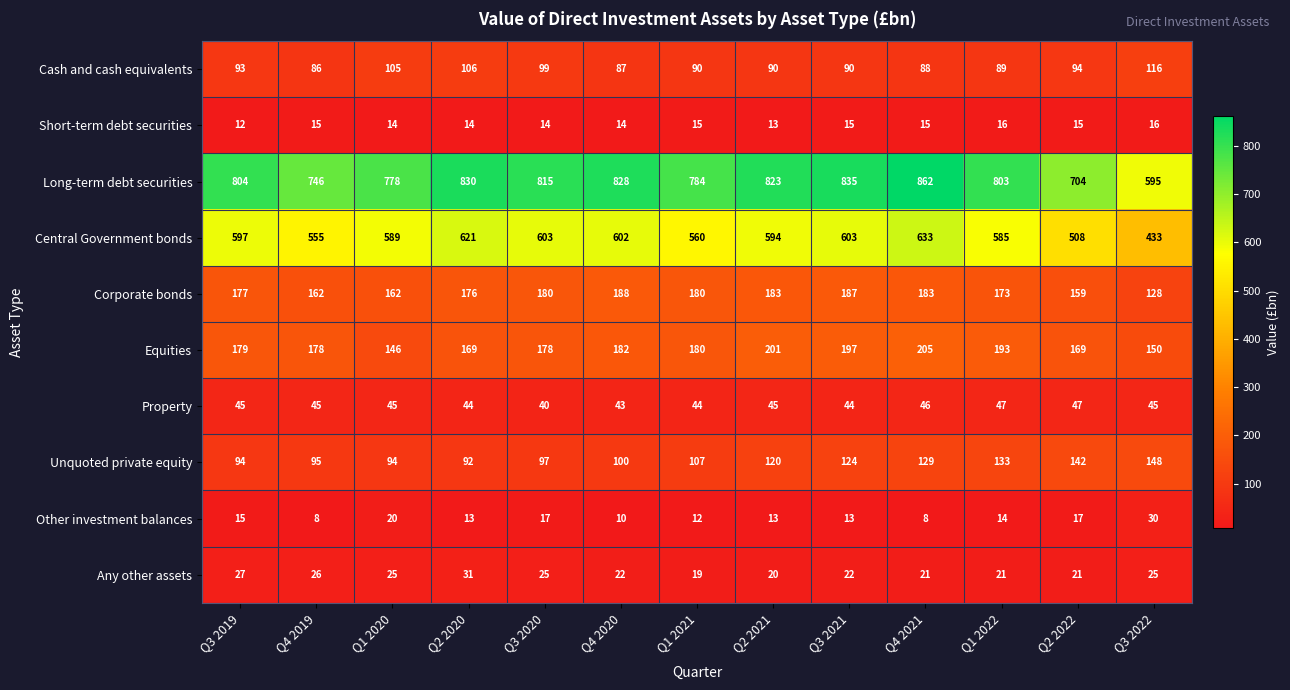

Which category has the highest value across all series?

Q4 2021